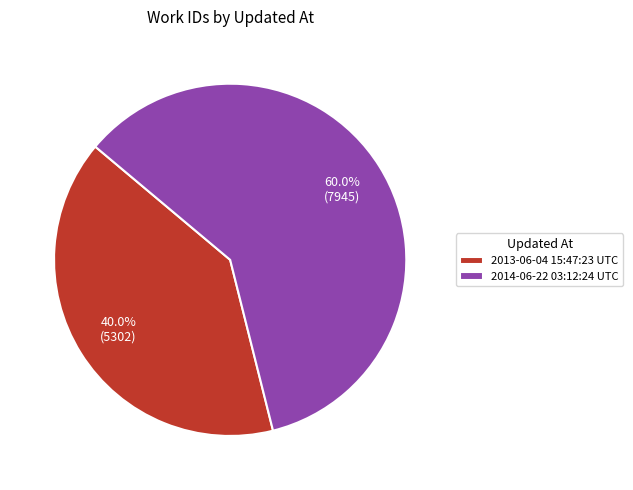

Rank the categories by value from lowest to highest.

2013-06-04 15:47:23 UTC, 2014-06-22 03:12:24 UTC